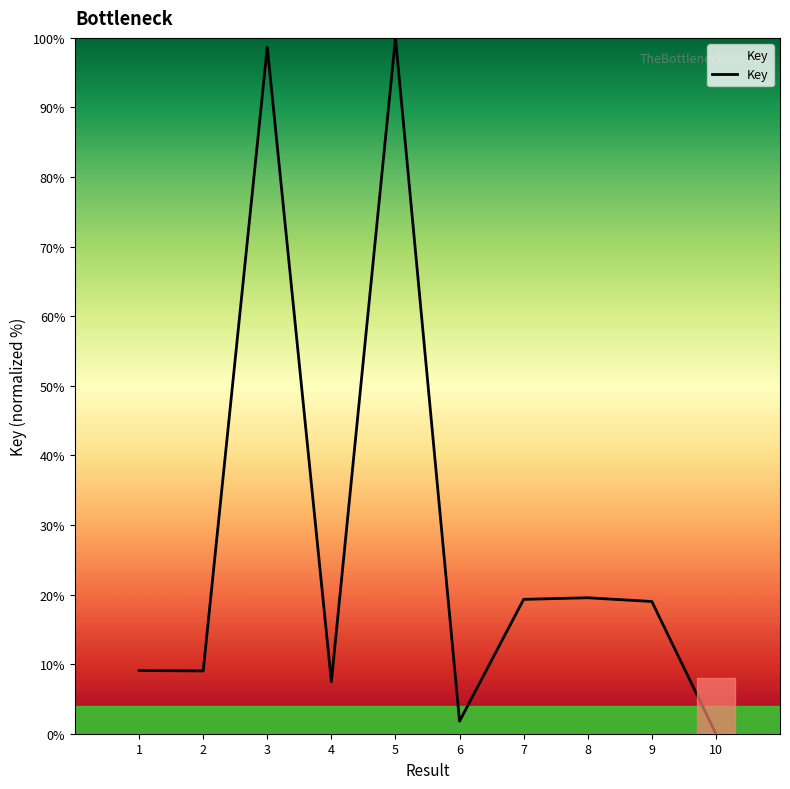

At which category does the data reach its first local peak?

3